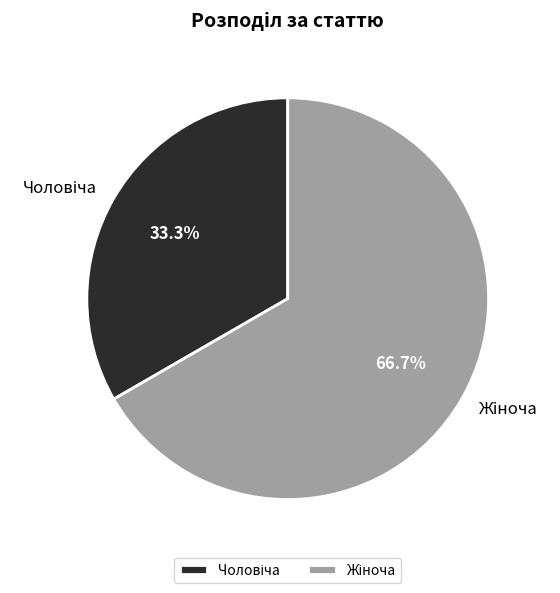

Is there a majority slice in this chart?

Yes